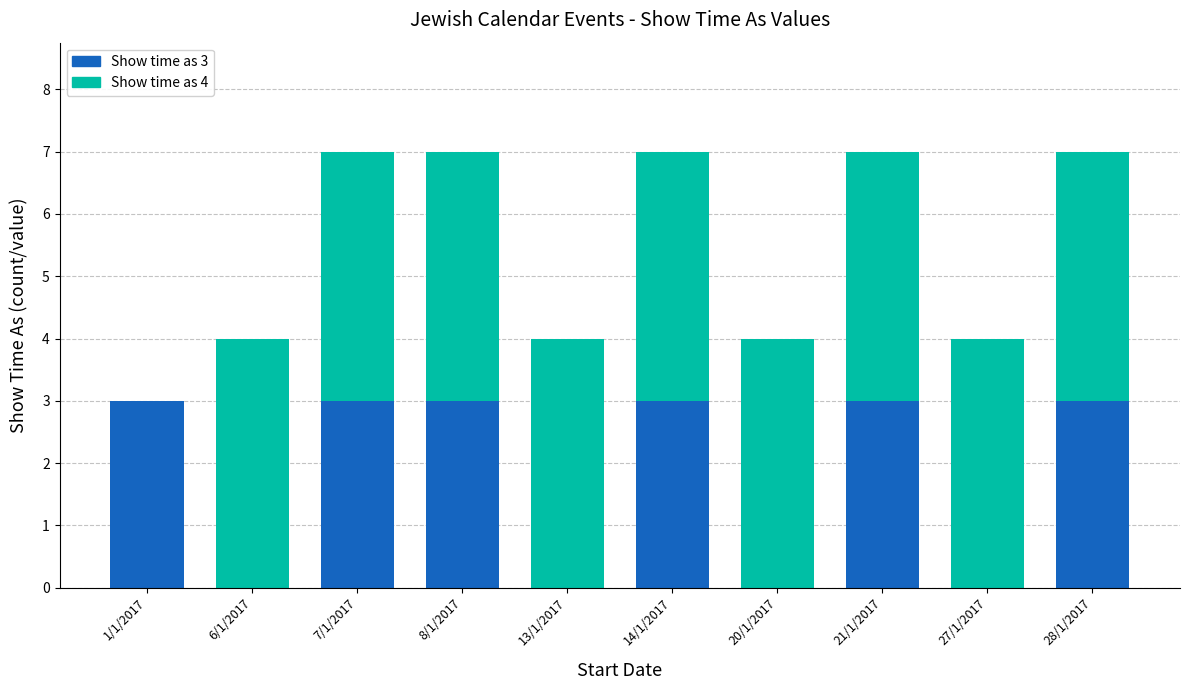

Reading right to left, what are the values for Show time as 3?

28/1/2017=3	27/1/2017=0	21/1/2017=3	20/1/2017=0	14/1/2017=3	13/1/2017=0	8/1/2017=3	7/1/2017=3	6/1/2017=0	1/1/2017=3